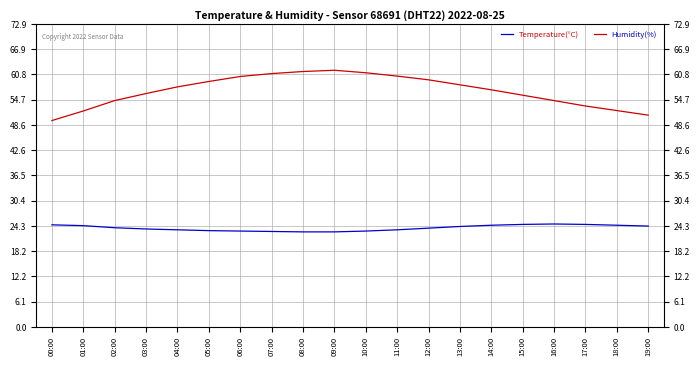

What is the label of the 1st point from the left?

00:00